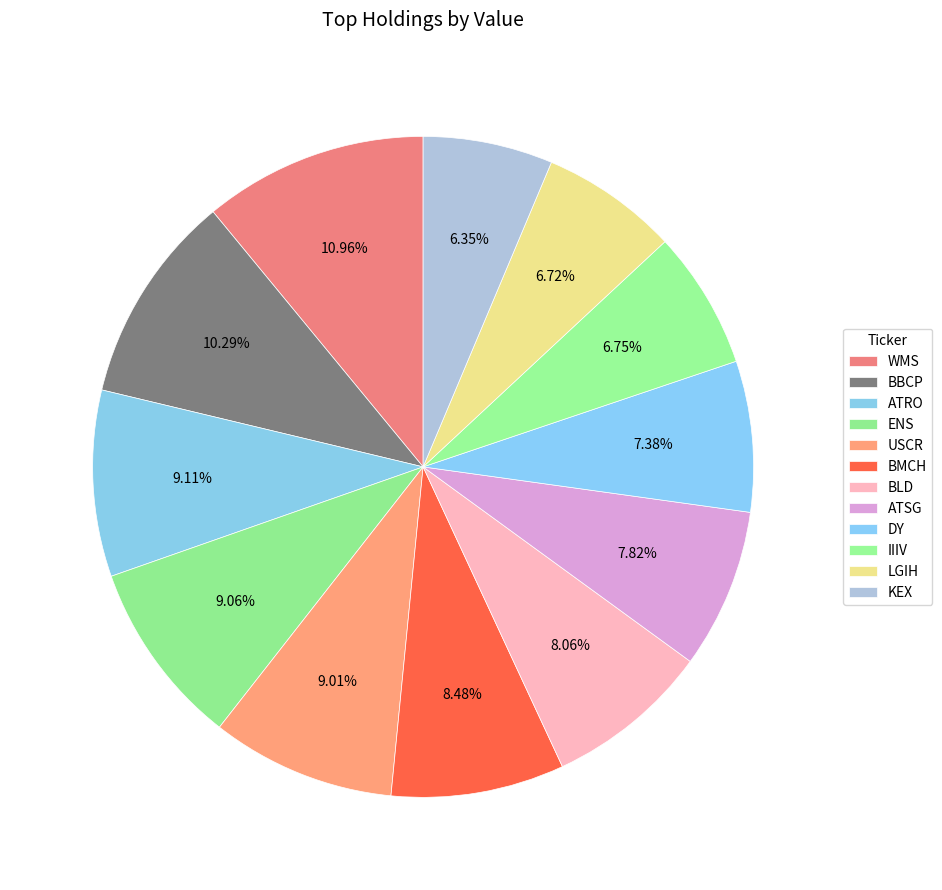

Rank the categories by value from lowest to highest.

KEX, LGIH, IIIV, DY, ATSG, BLD, BMCH, USCR, ENS, ATRO, BBCP, WMS